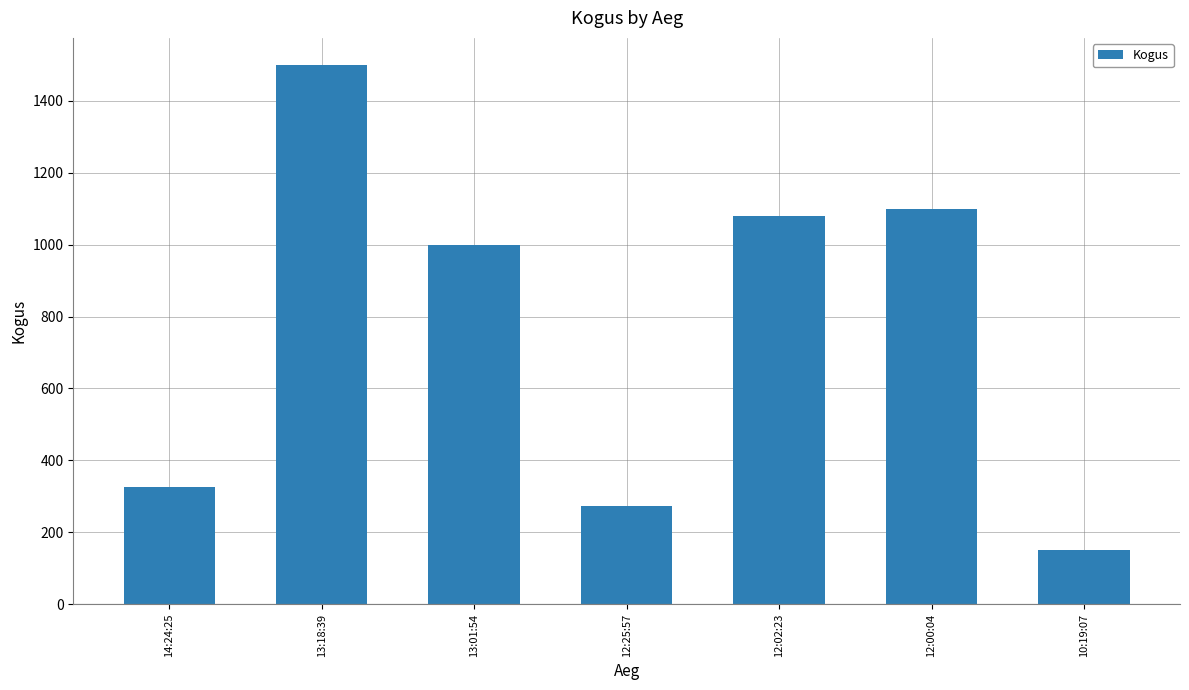

The chart shows a value of 1500 at 13:18:39. True or false?

True